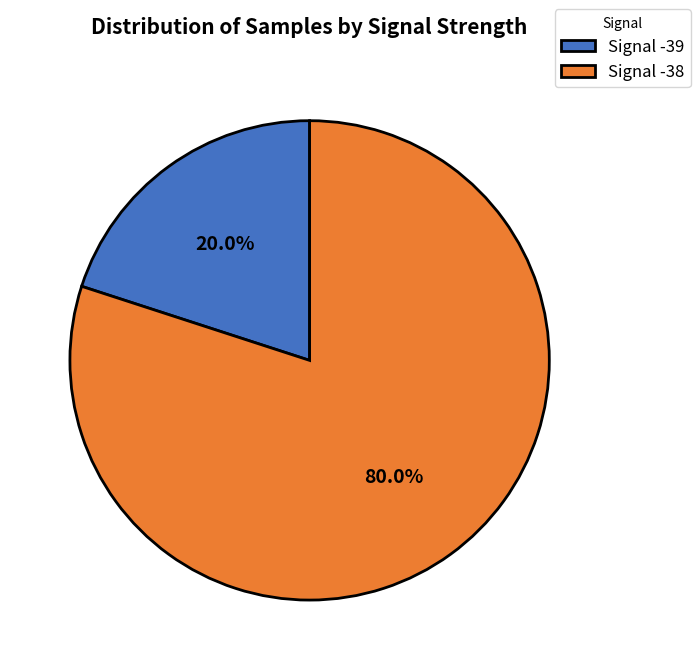

Is there any slice that represents more than half of the pie?

Yes